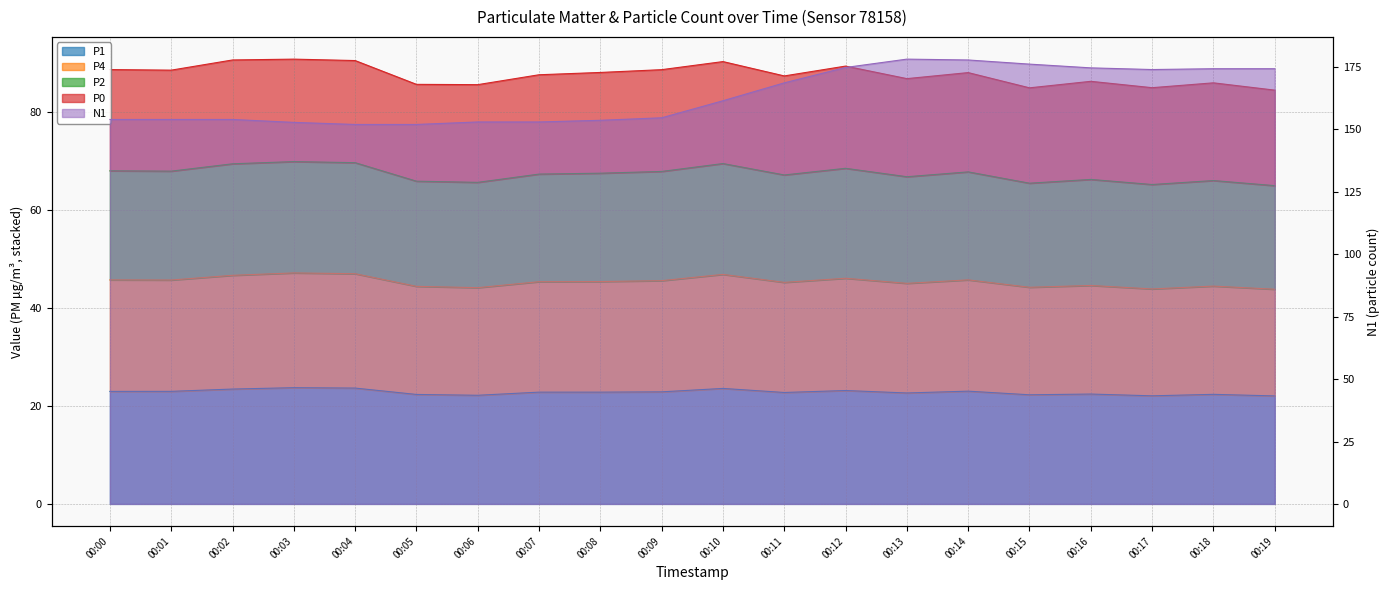

Does the chart display data point markers on the line(s)?

No